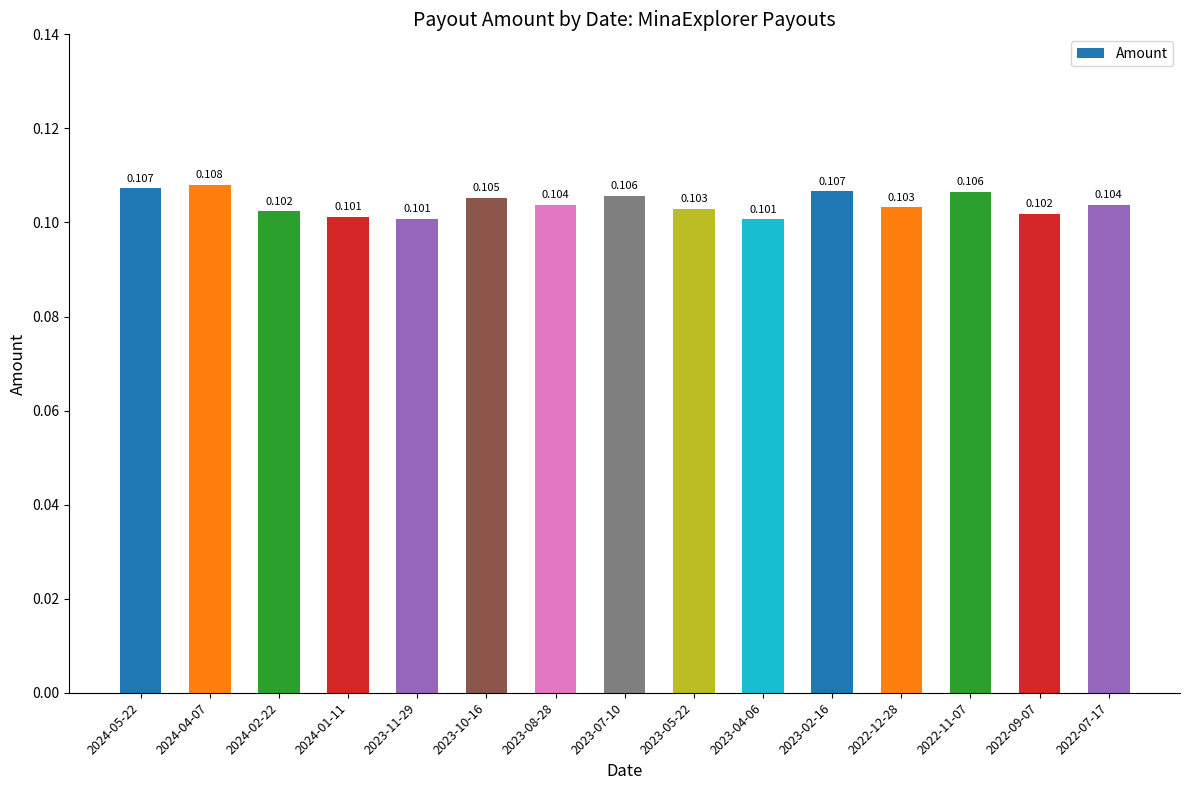

How many distinct data groups are displayed?

1